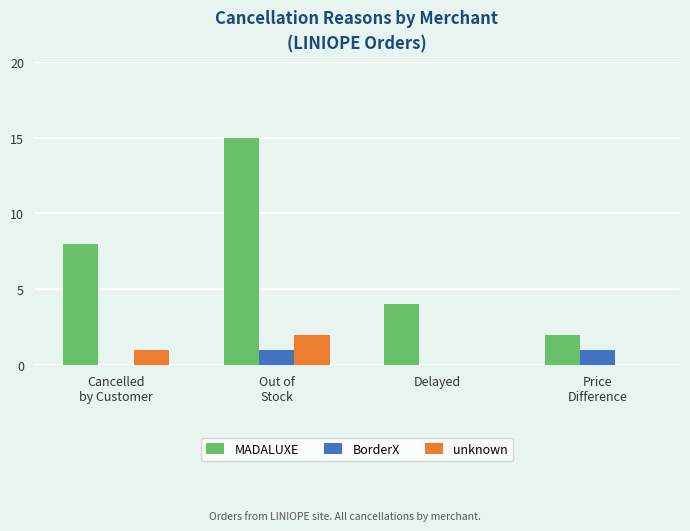

Is the value of BorderX at Out of
Stock greater than the value of unknown at Delayed?

Yes